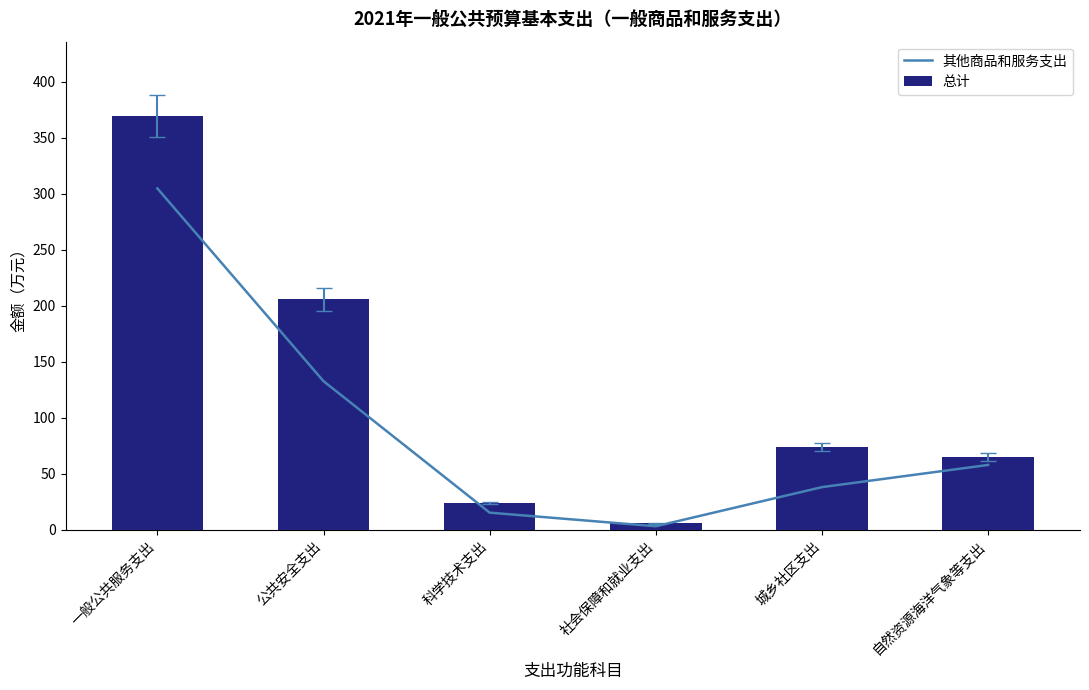

Count the number of data series in this chart.

2